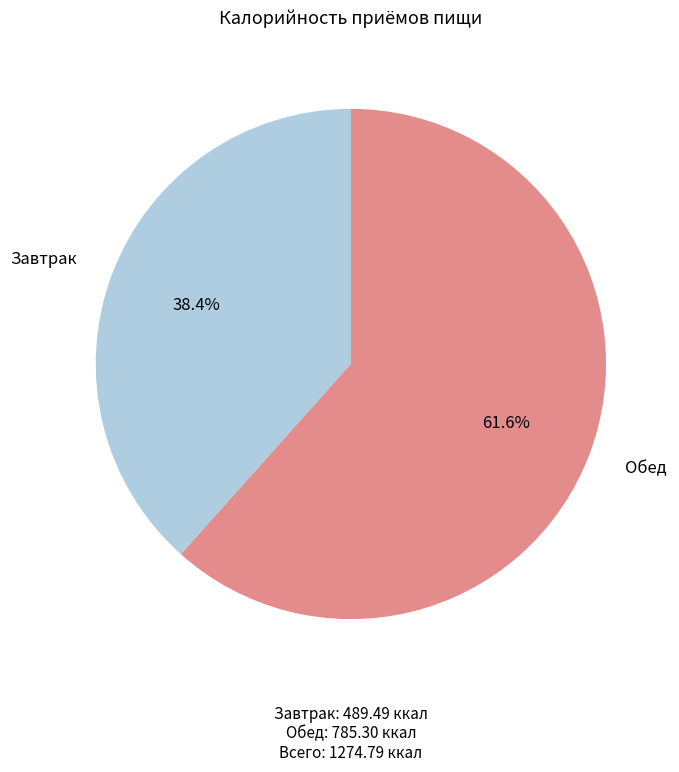

Which category has the smallest portion of the pie?

Завтрак